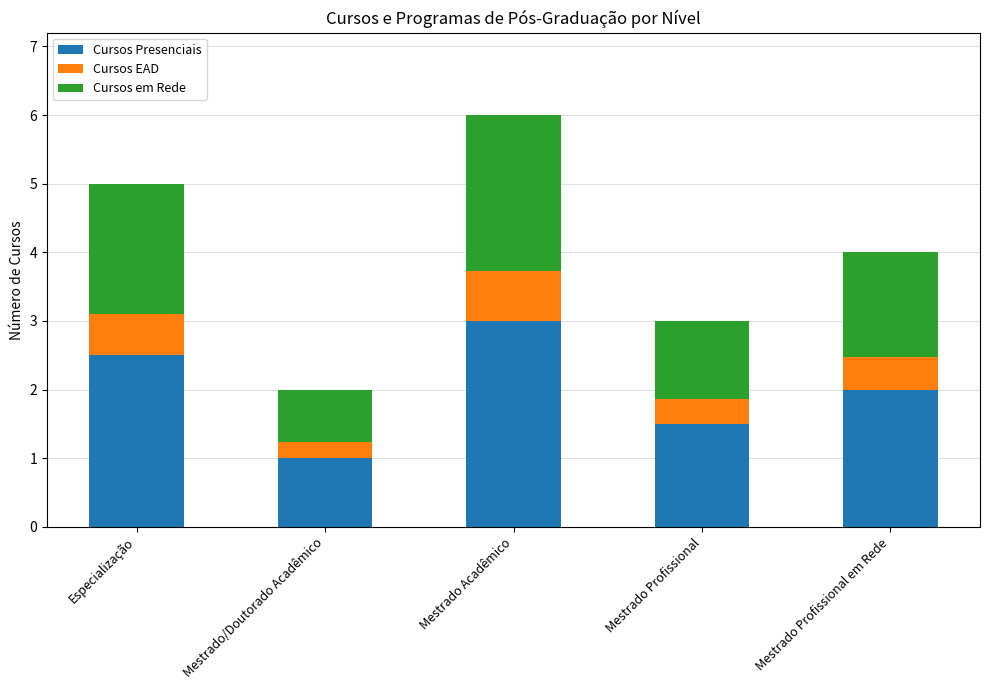

What is the difference between the Cursos Presenciais values at Mestrado Profissional em Rede and Mestrado Profissional?

0.5